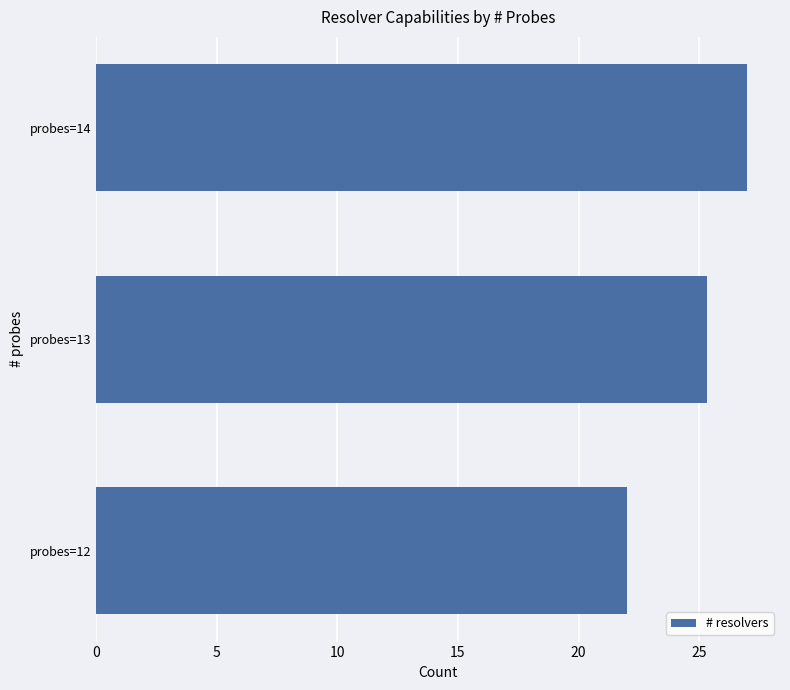

Reading bottom to top, extract all data points from this chart.

probes=12=22.0	probes=13=25.3	probes=14=27.0